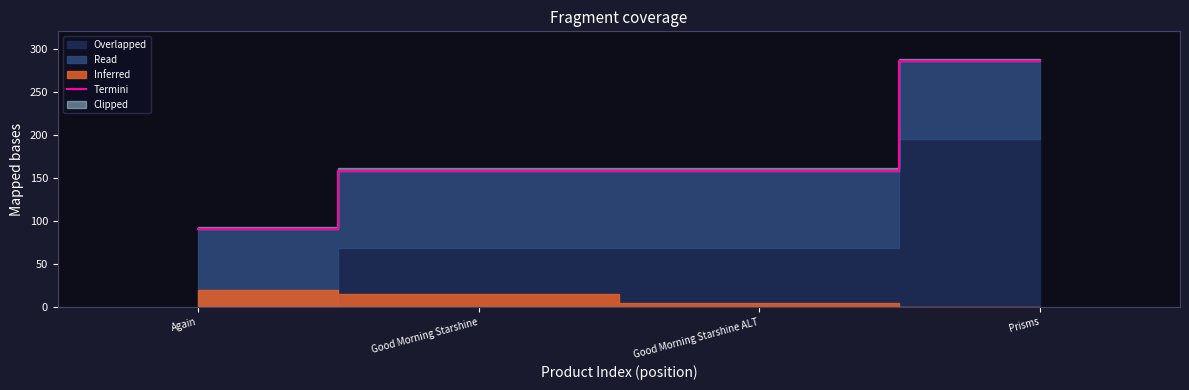

Which label corresponds to the smallest value in the chart?

Again